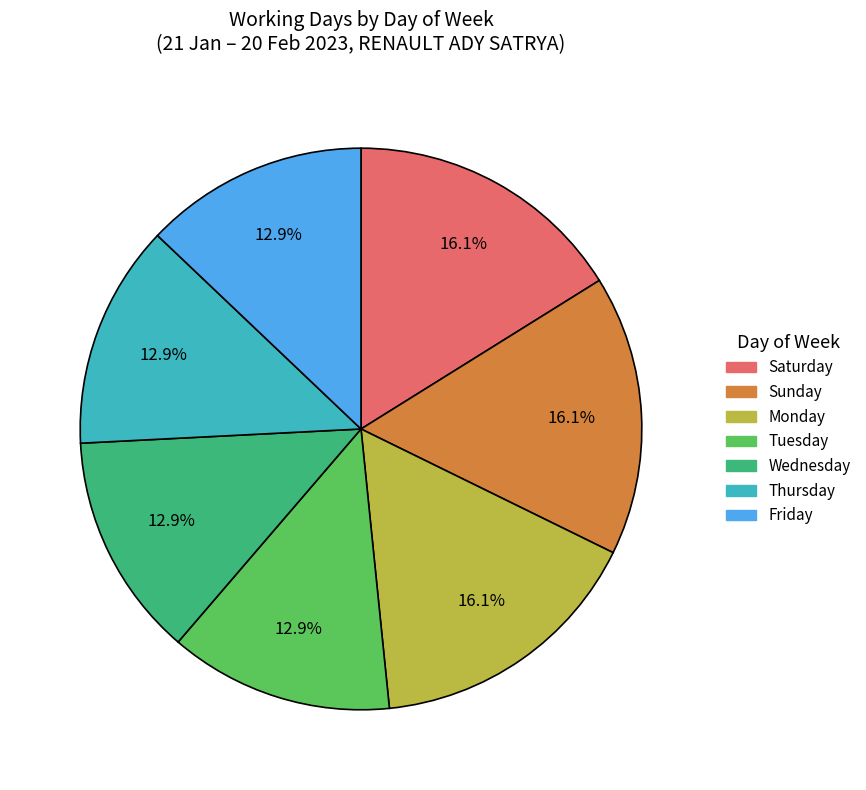

Is there any slice that represents more than half of the pie?

No